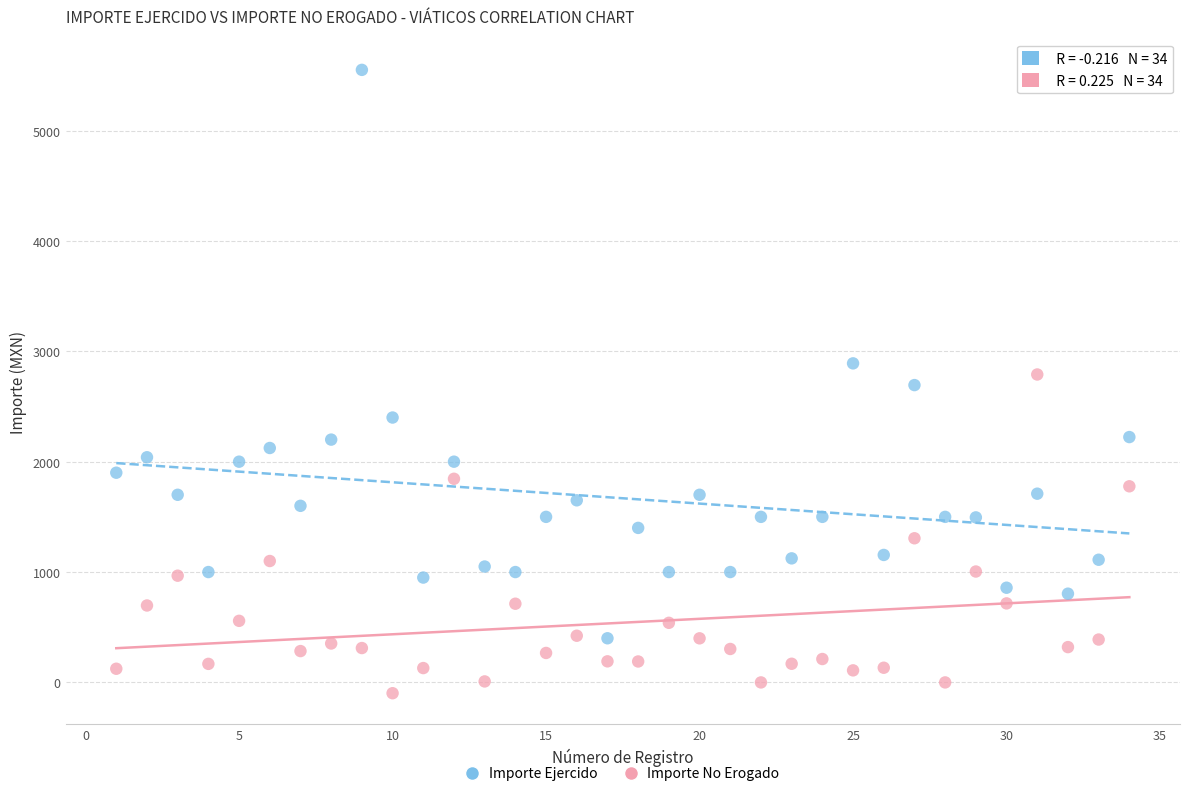

Across all data points, what is the range of Y values (max minus min)?

5647.8